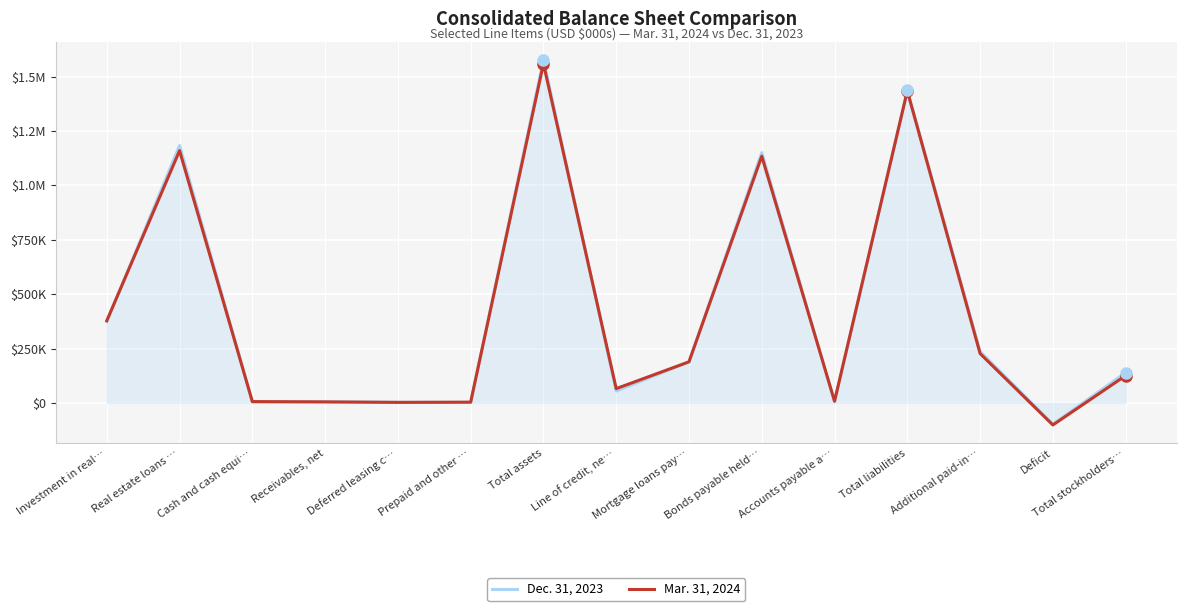

Where is Mar. 31, 2024 nearest to the value 729086?

Investment in real…